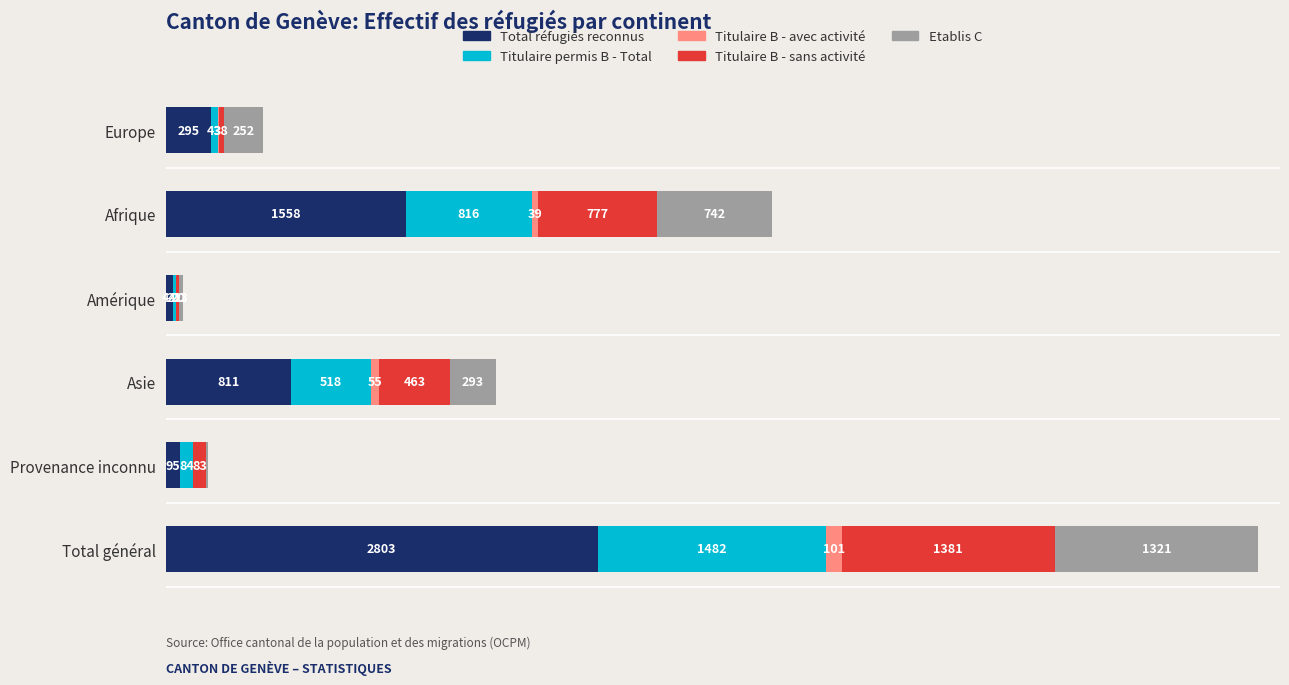

At which label is Total réfugiés reconnus closest to 1423?

Afrique